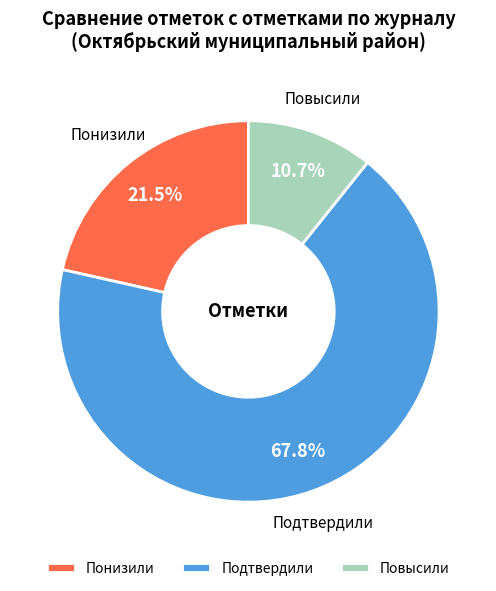

What is the smallest slice in the pie chart?

Повысили